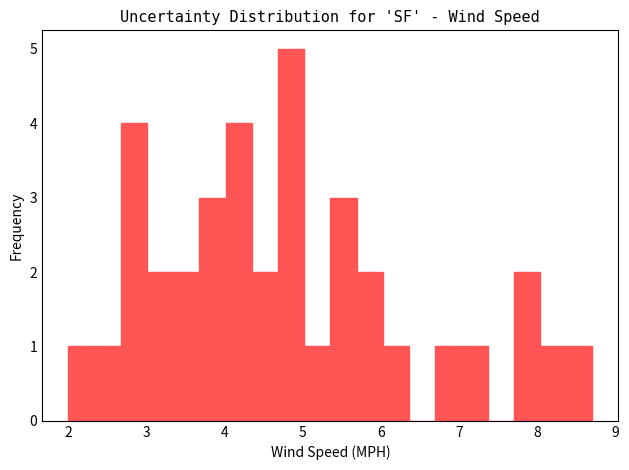

Read against the x-axis, roughly where is the centre of the tallest bar?

4.8